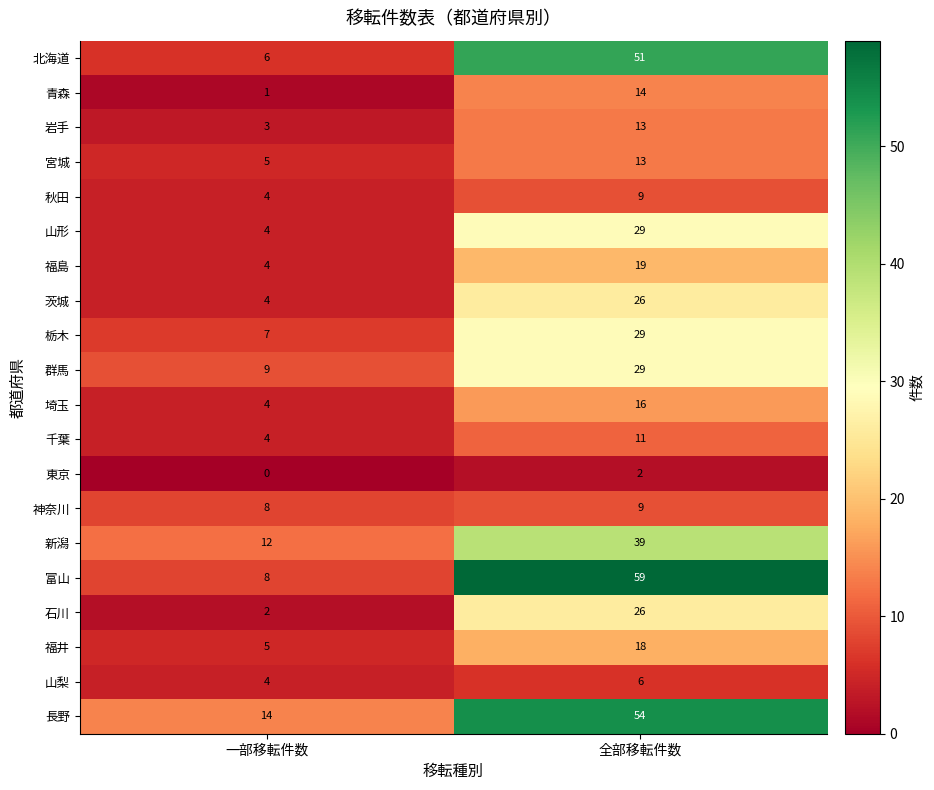

Where is 宮城 nearest to the value 9?

一部移転件数